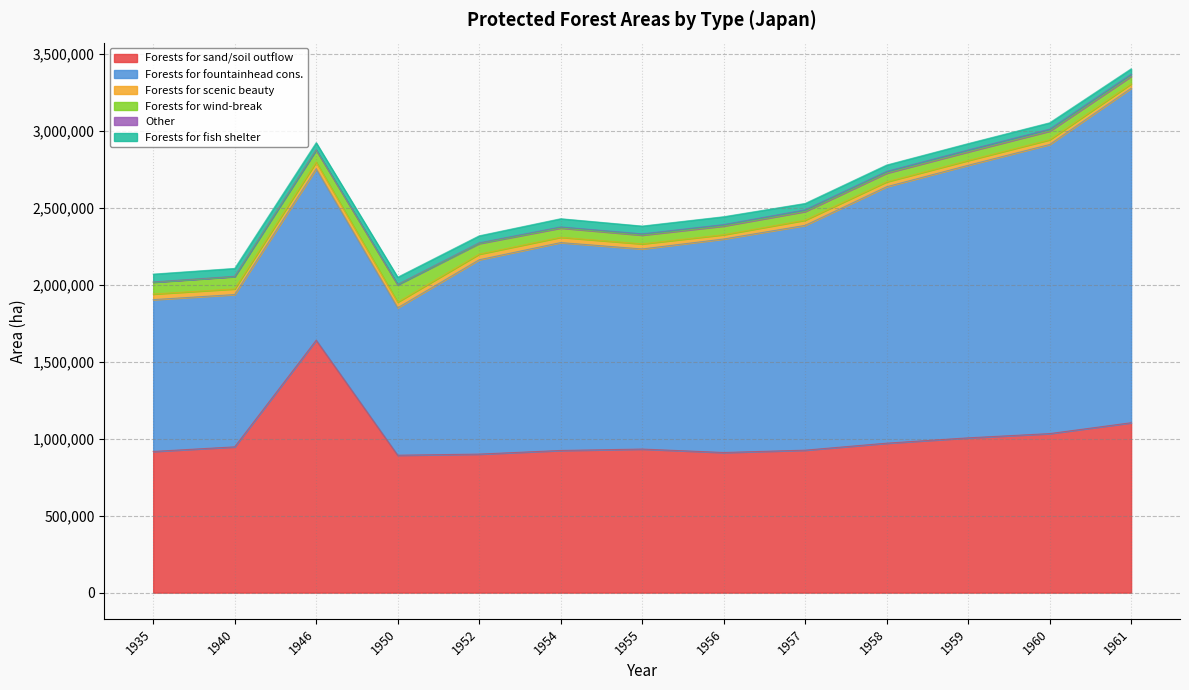

Where does the Other series first go above 8081?

1956